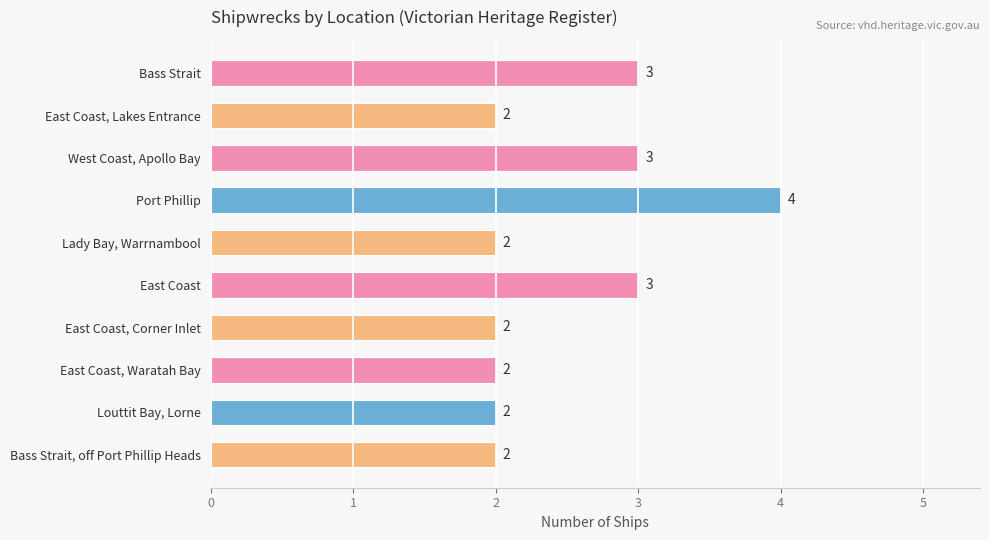

What is the sum of the values at West Coast, Apollo Bay and Bass Strait, off Port Phillip Heads?

5